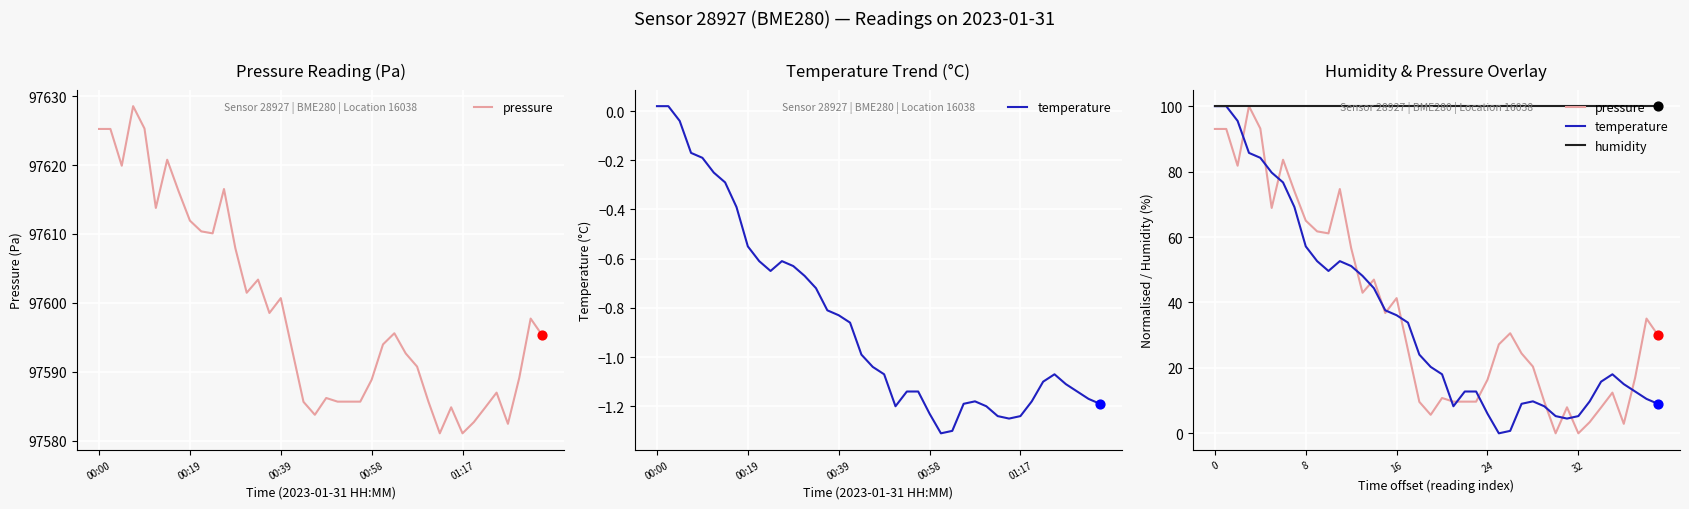

Which series contains the lowest Y value?

pressure